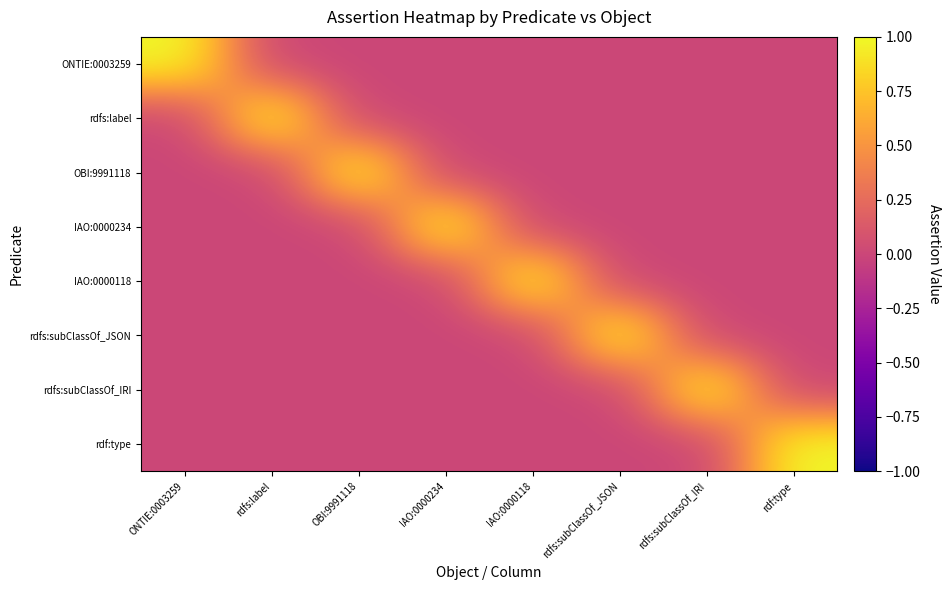

Between OBI:9991118 and IAO:0000118, which is larger?

OBI:9991118